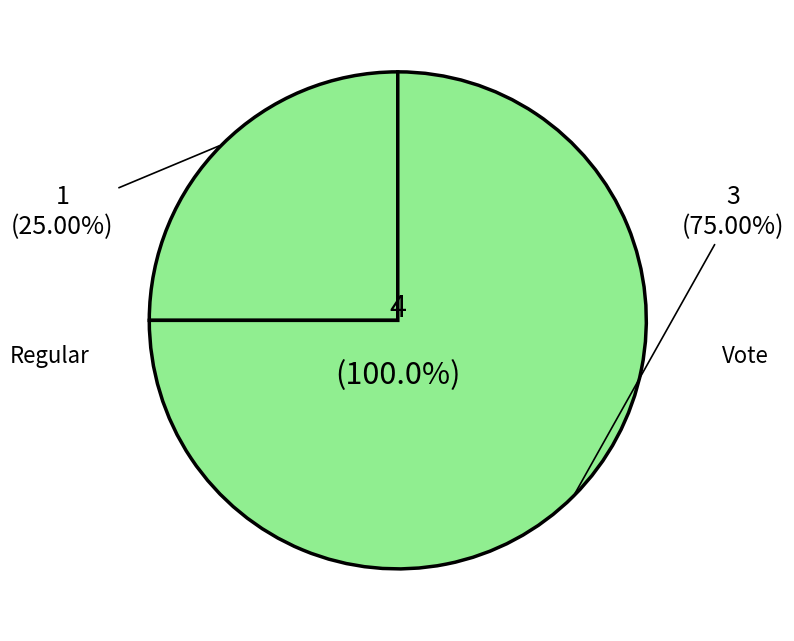

To the nearest percent, what is the average slice percentage?

50%